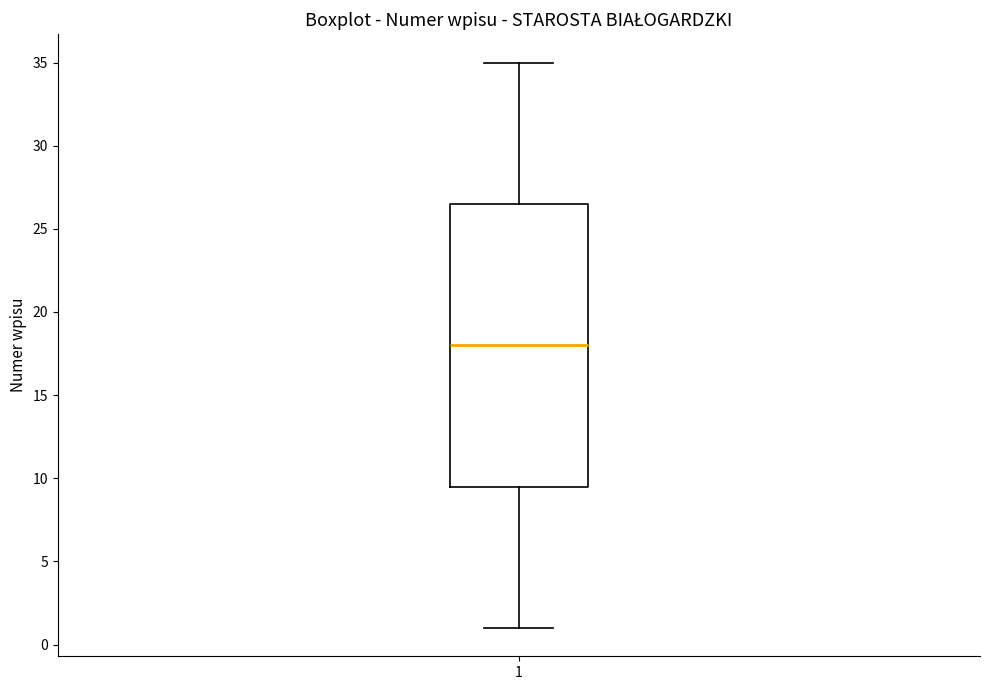

Where does the upper whisker of the box at x = 1 end on the y-axis? The values are not printed on the chart, so give them approximately, as read against the axis.

35.0